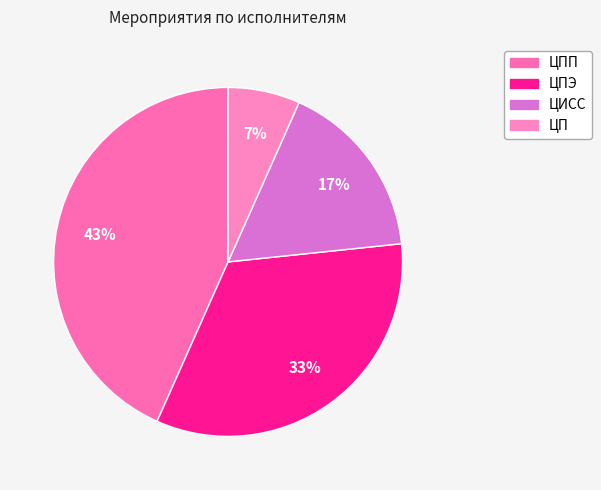

Which category has the smallest portion of the pie?

ЦП